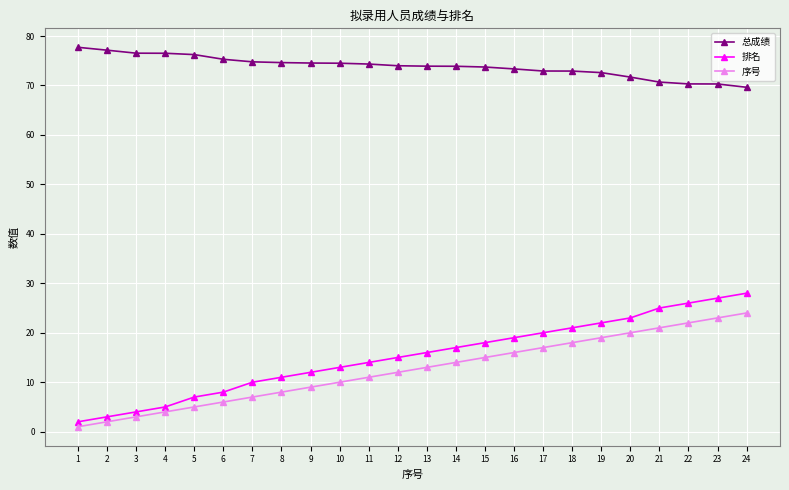

What is the spread (max minus min) of values at 4?

72.5